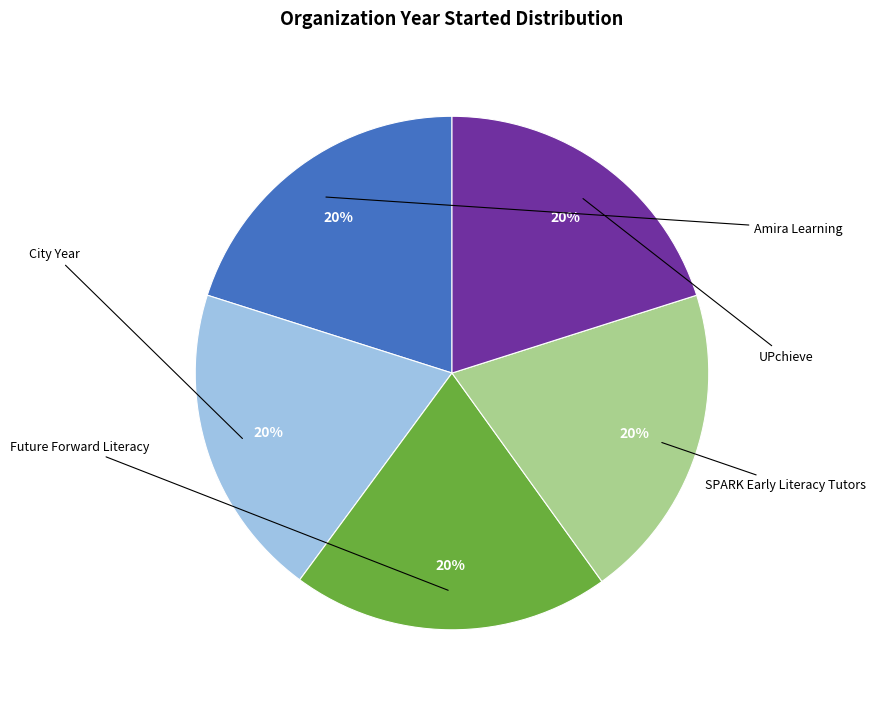

Does any single category account for the majority?

No